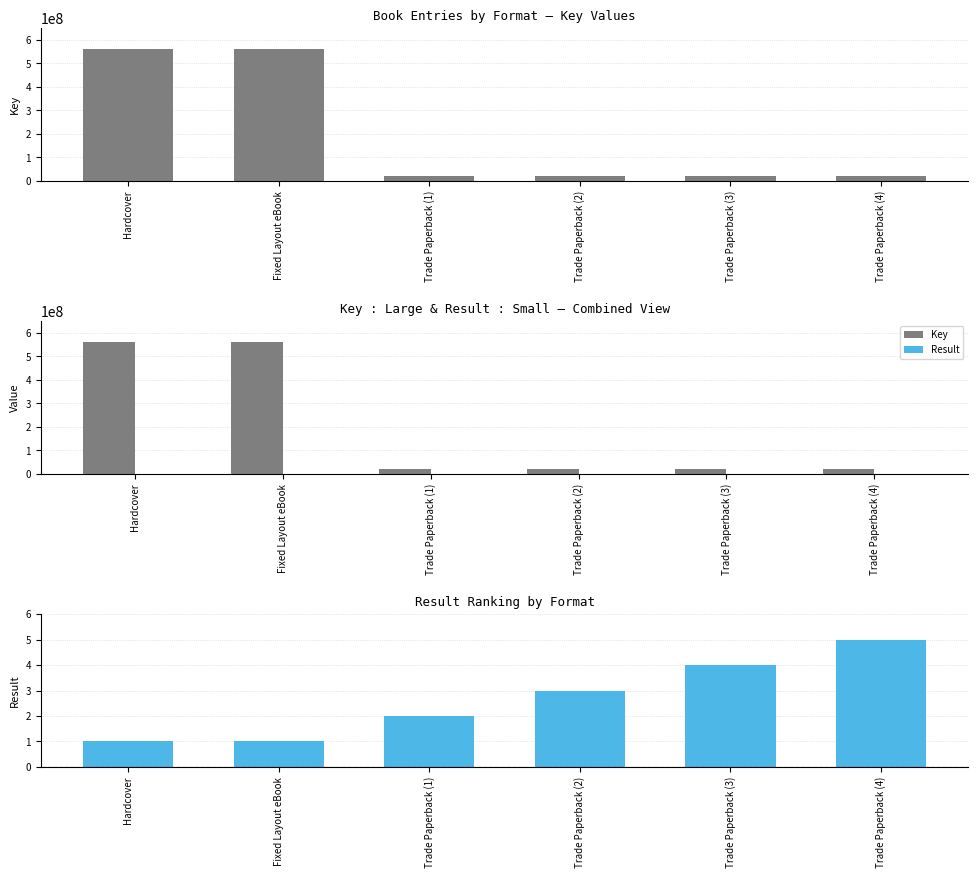

What is the value of the Result bar at the 4th from the left?

3